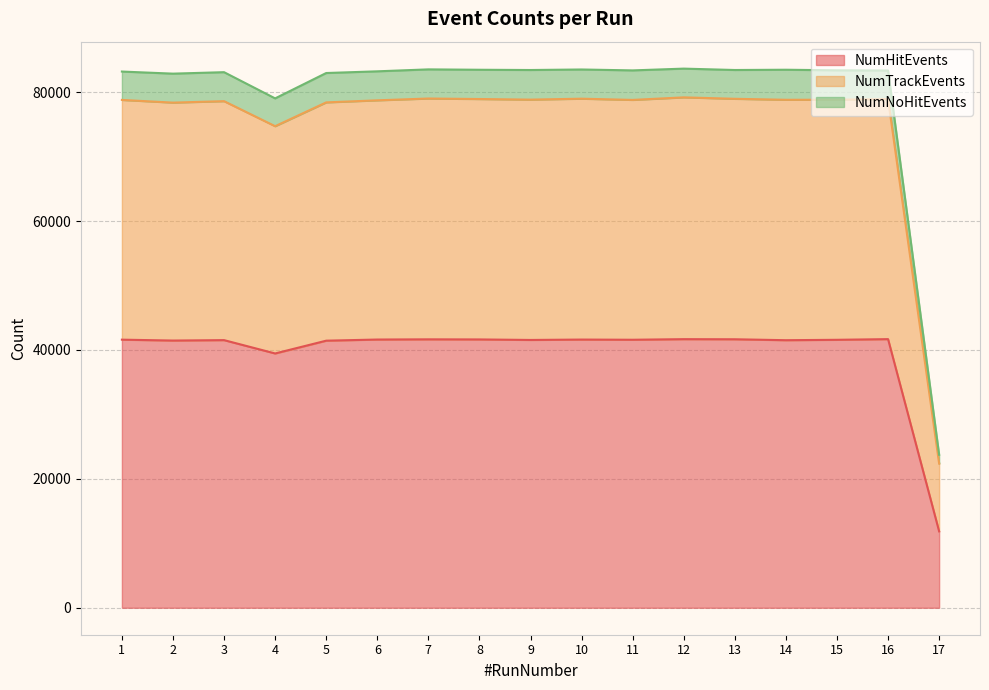

Where is NumHitEvents nearest to the value 26763?

4